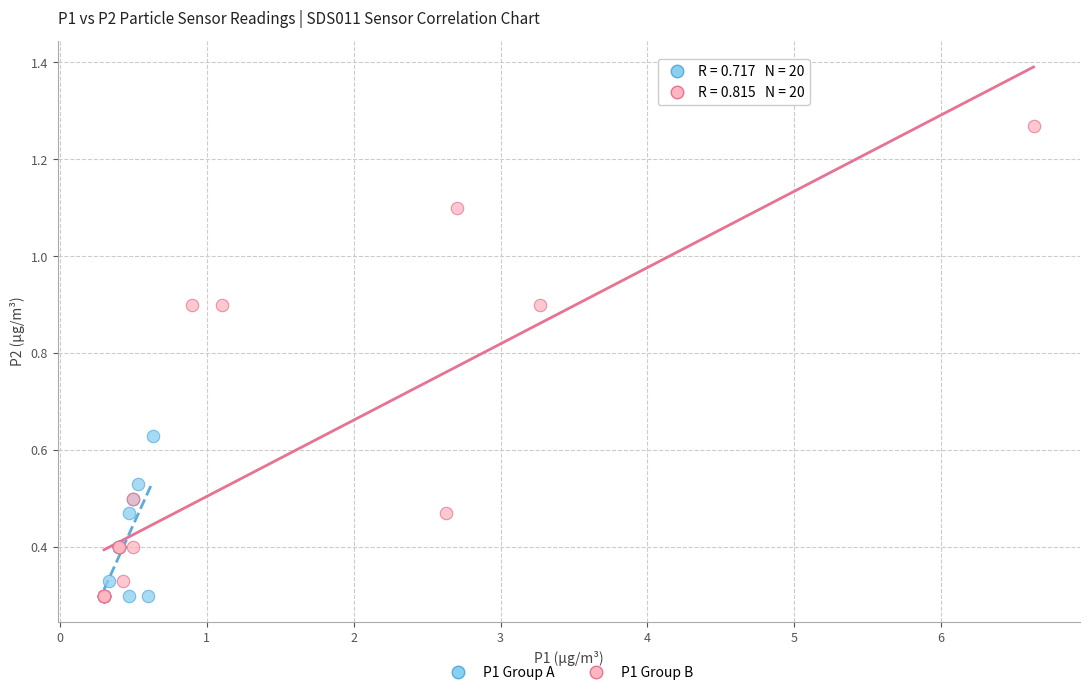

Which series has the widest spread of Y values?

P1 Group B